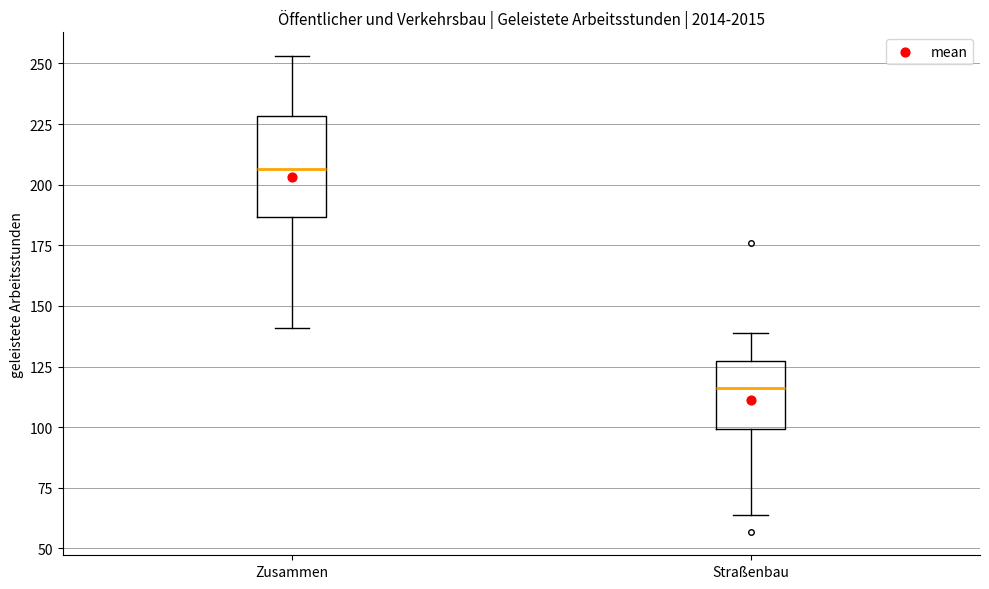

Reading left to right, read every box against the y-axis: the position of its median line, the range the box covers, and the ends of its whiskers. The values are not printed on the chart, so give them approximately, as read against the axis.

Zusammen: median 205, box 185 to 230, whiskers 140 to 255
Straßenbau: median 115, box 100 to 125, whiskers 65 to 140